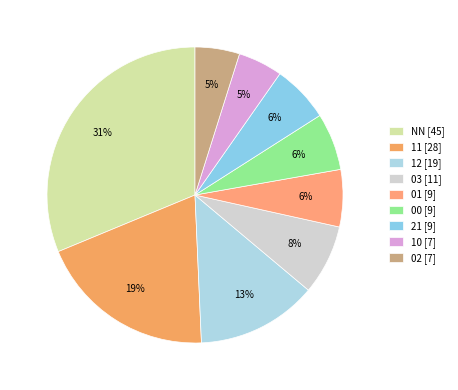

How many segments does this pie chart have?

9